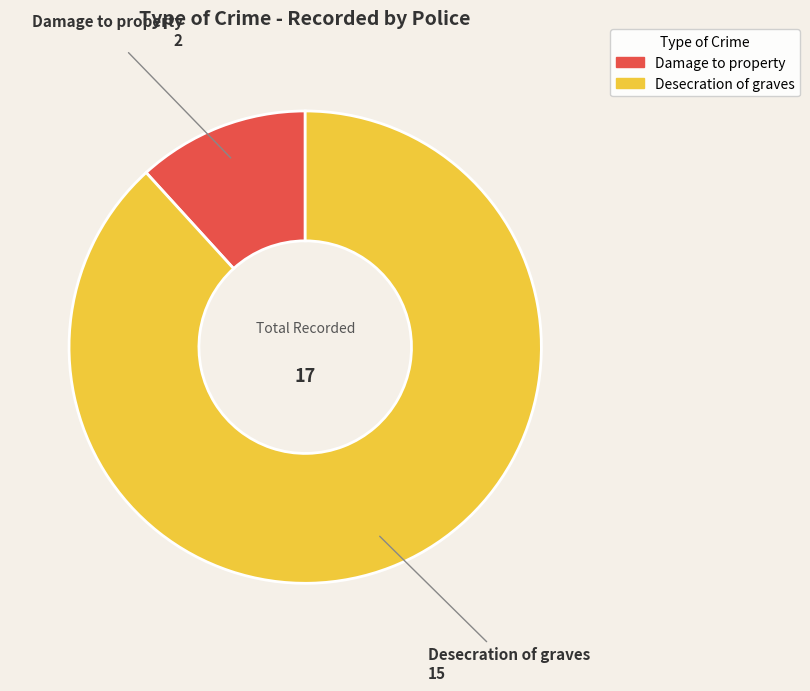

True or false: Damage to property accounts for 21% of the total.

False